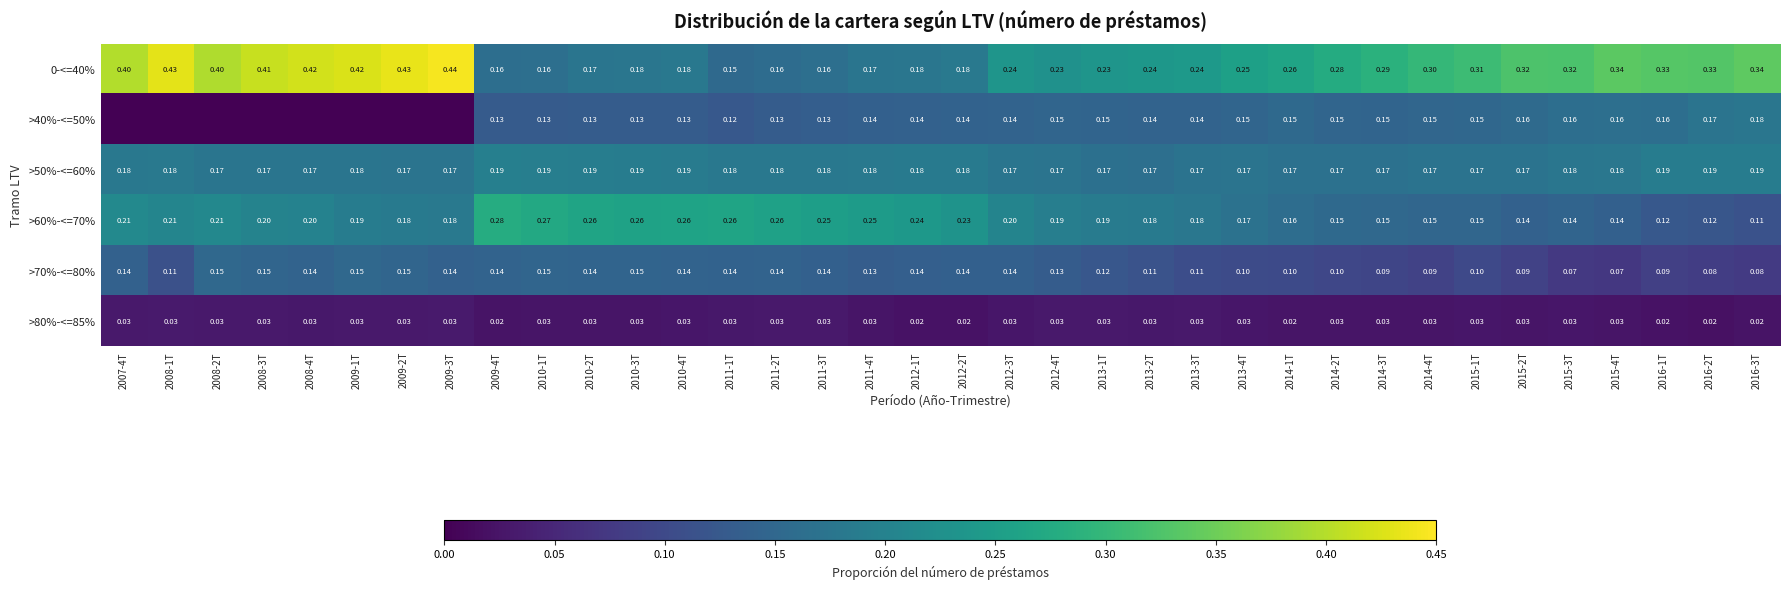

The >60%-<=70% series shows 0.2 at 2011-4T. True or false?

True